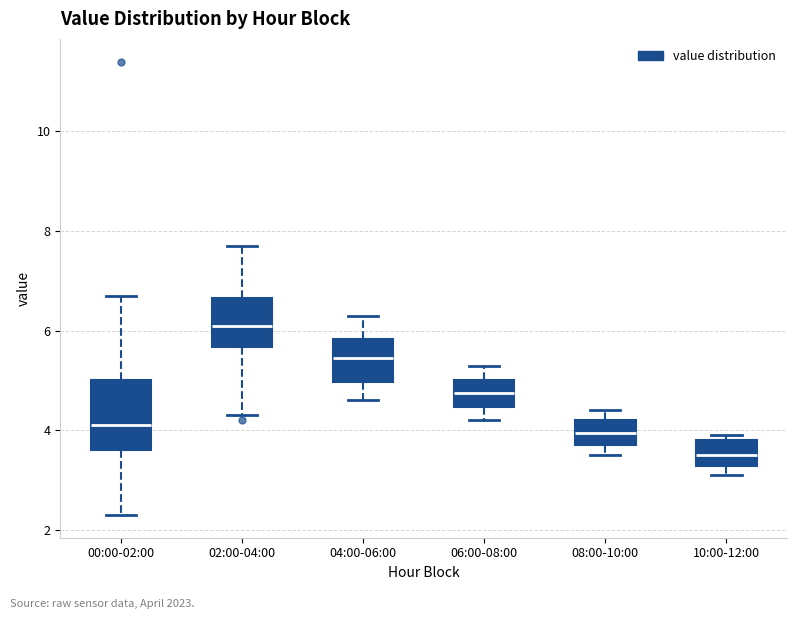

Where is the lower edge of the box for 04:00-06:00 on the y-axis? The values are not printed on the chart, so give them approximately, as read against the axis.

5.0